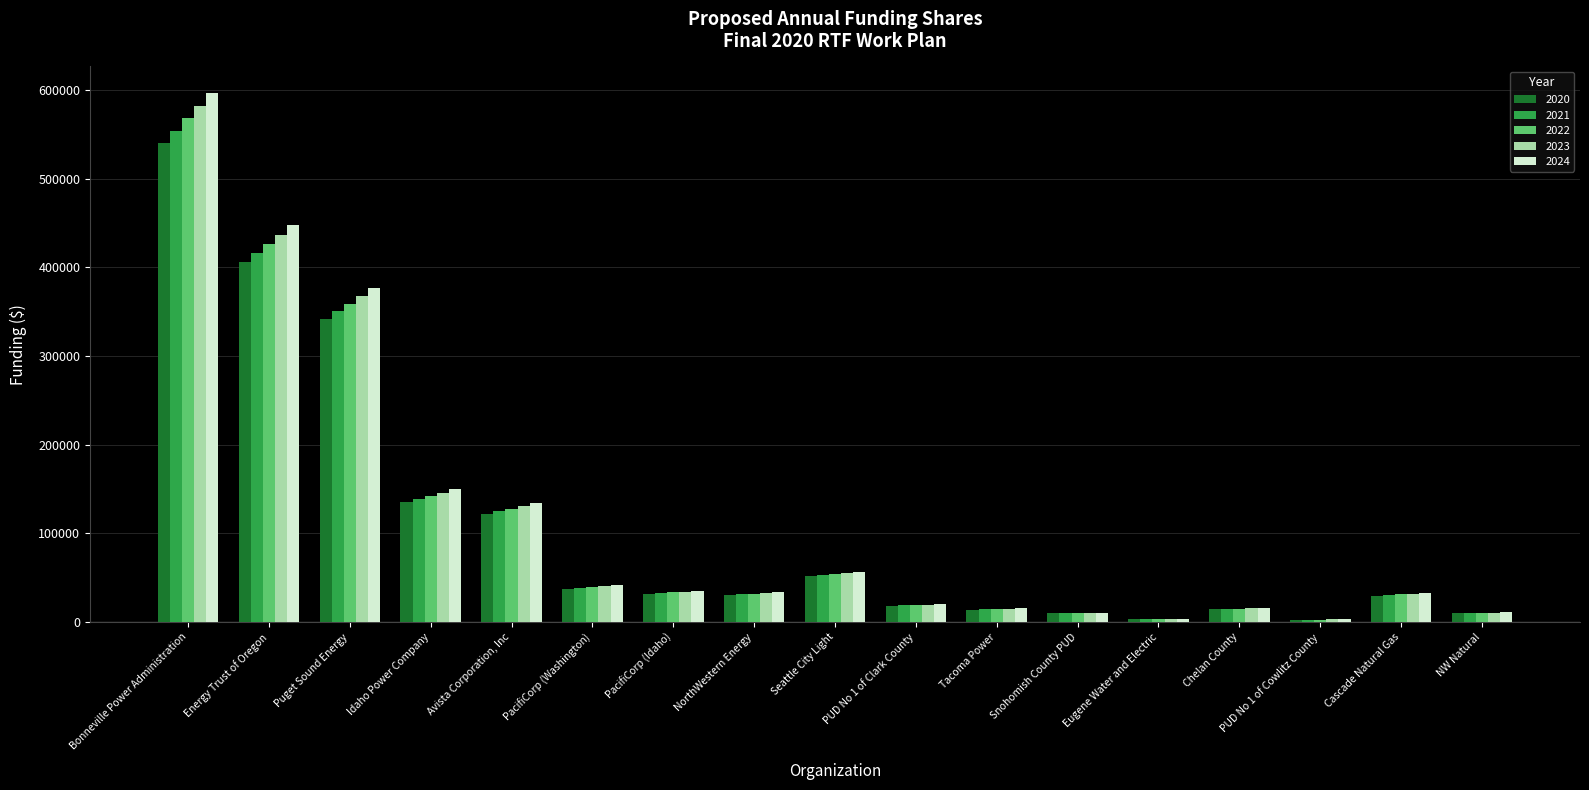

Which series has the widest spread of values?

2024